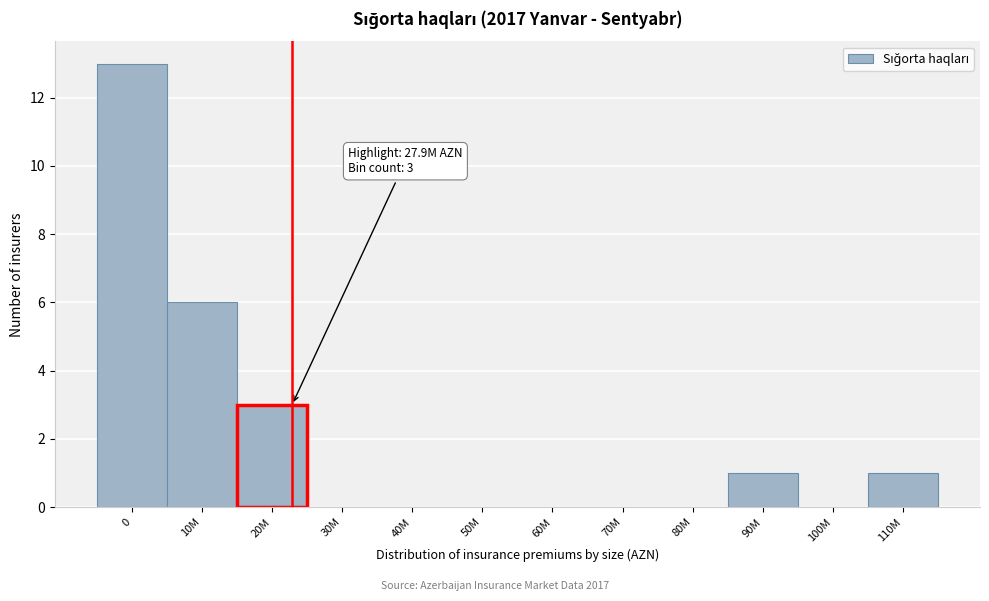

Reading left to right, list all the values displayed in this chart.

0=13	10M=6	20M=3	30M=0	40M=0	50M=0	60M=0	70M=0	80M=0	90M=1	100M=0	110M=1